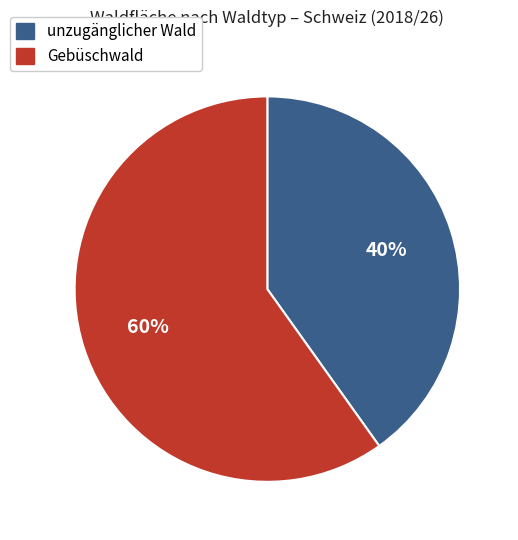

To the nearest percent, what is the difference between the largest and smallest slice percentages?

20%